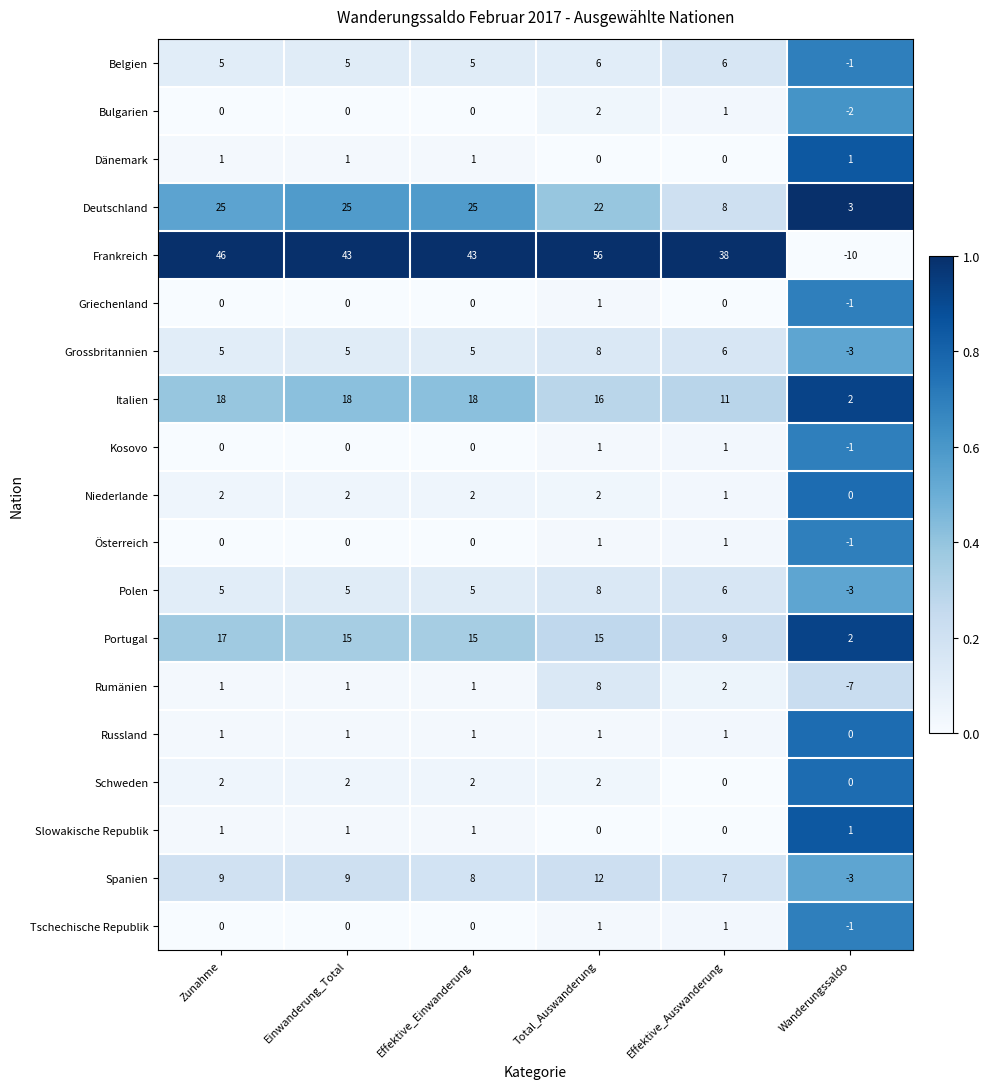

The Griechenland series shows 0 at Zunahme. True or false?

True